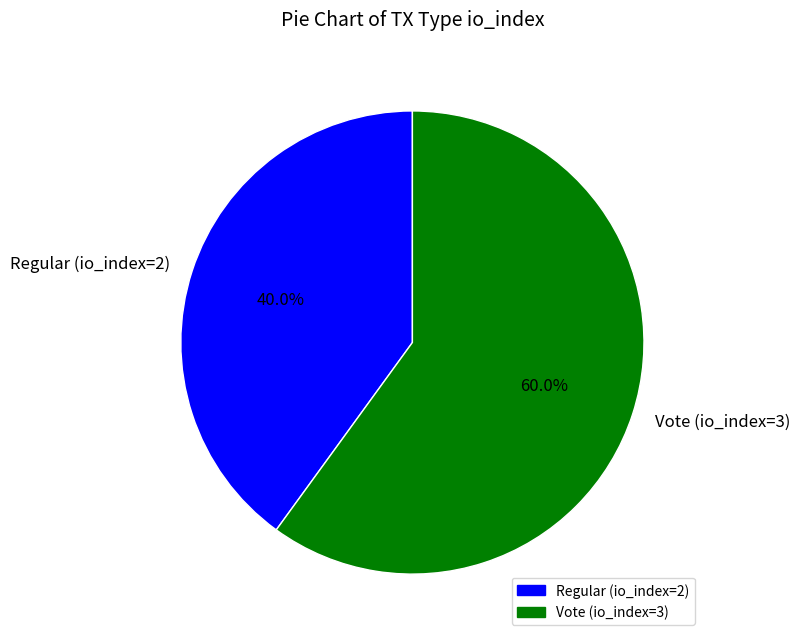

Combined, do Vote (io_index=3) and Regular (io_index=2) account for over 50%?

Yes